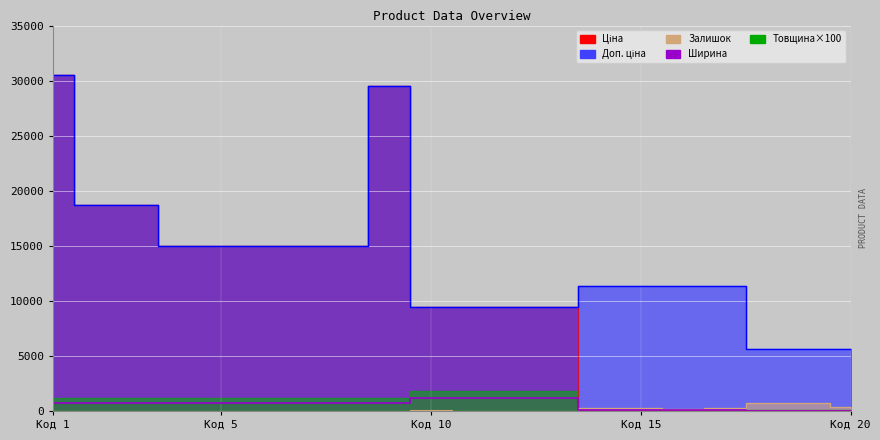

Between 287682234 and 284162246, which is larger?

287682234